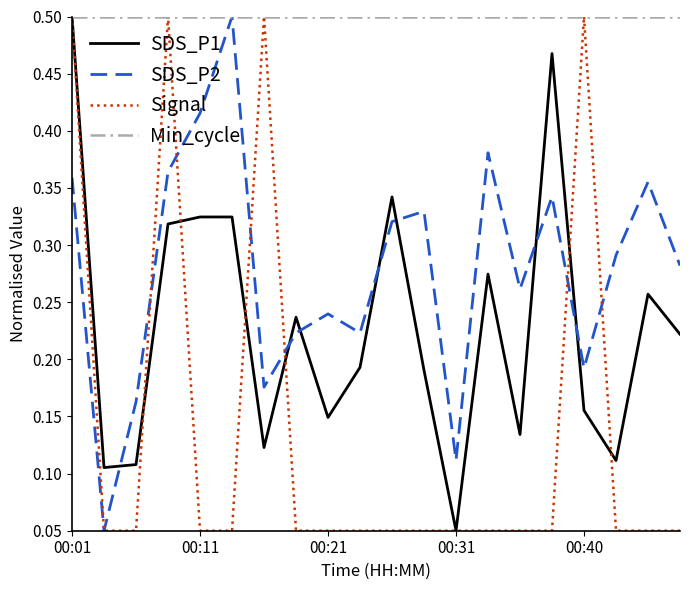

How many lines are shown in the chart?

4